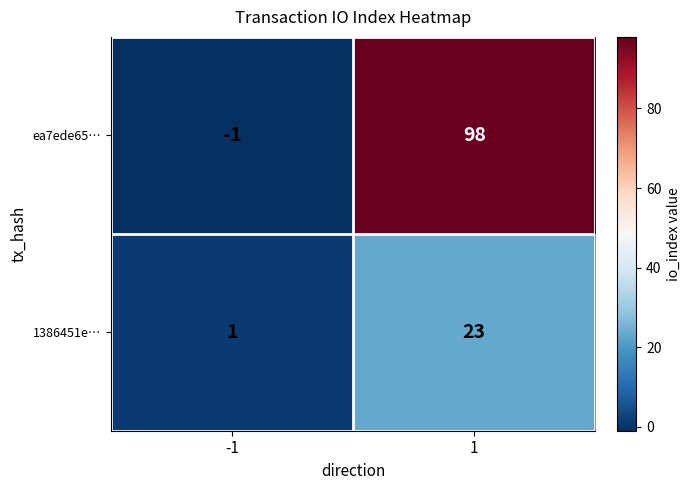

Which series changed the most between -1 and 1?

ea7ede65…